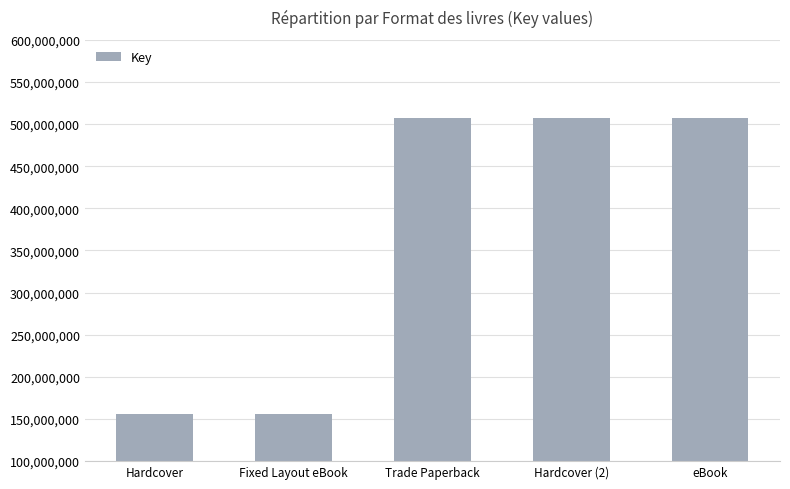

What is the maximum value shown in the chart?

507441553